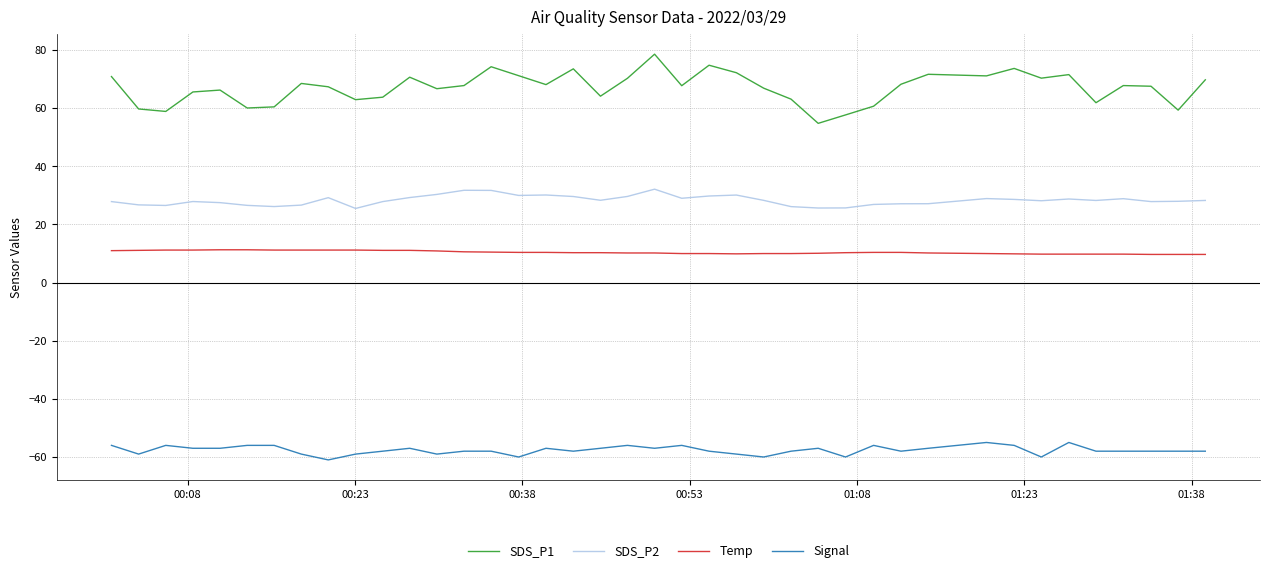

Is this an area chart (filled region under the line)?

No